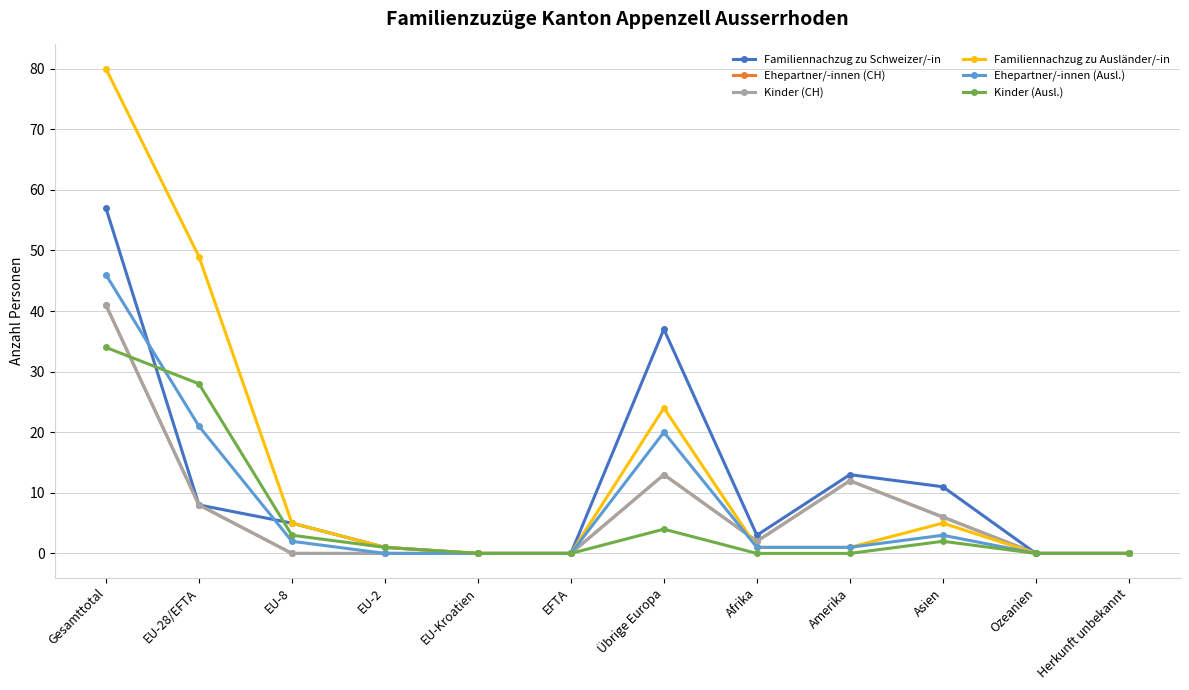

What is the difference between the maximum and minimum values in the Kinder (CH) series?

41